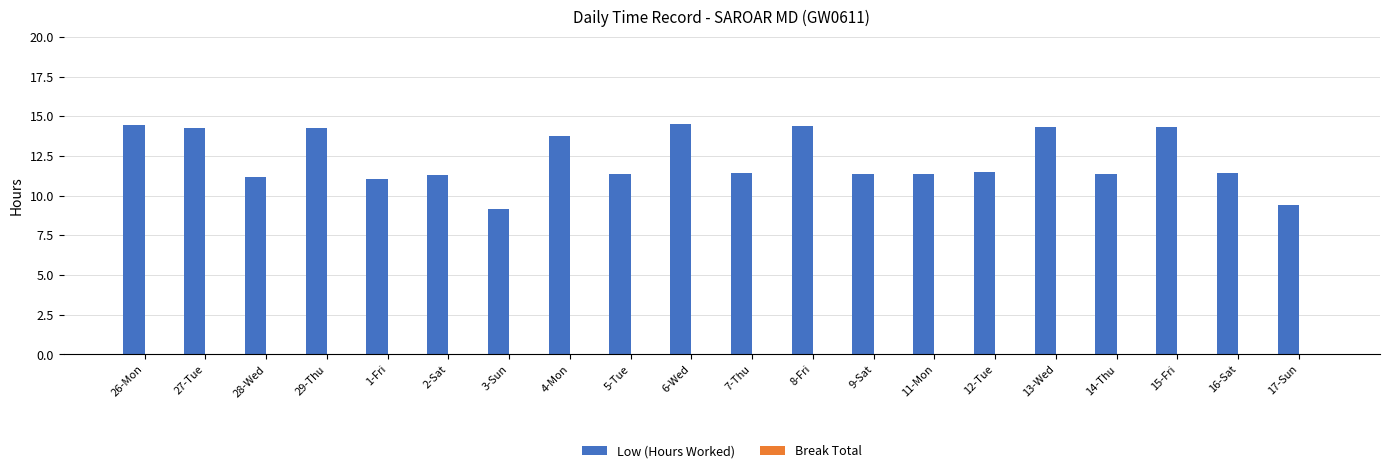

What is the difference between the values at 26-Mon and 4-Mon?

0.7